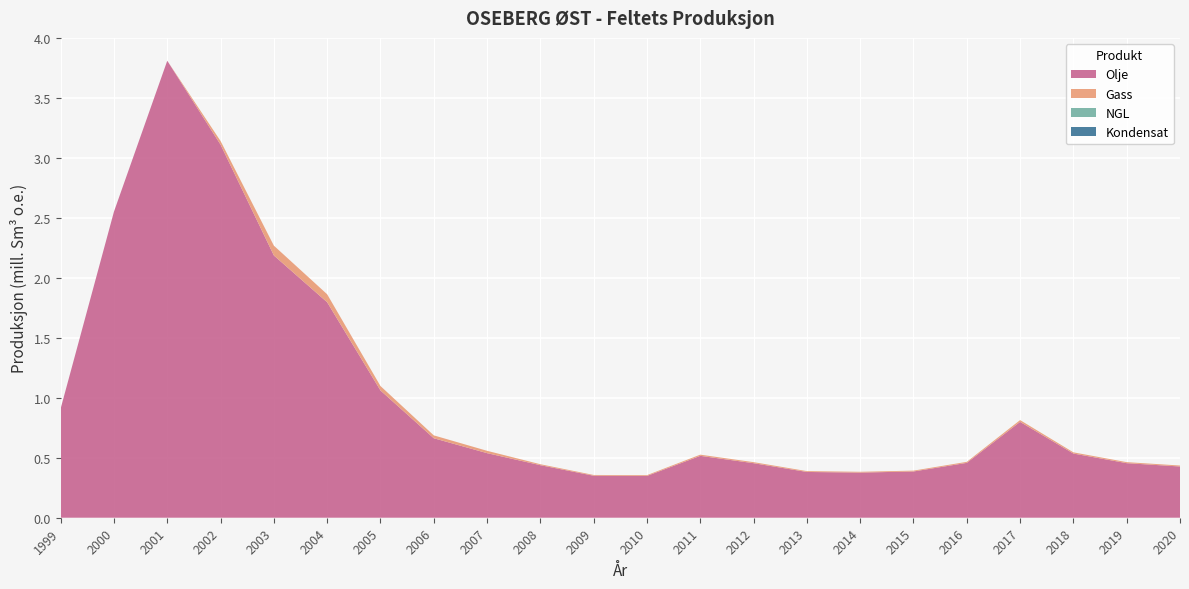

Reading left to right, list all the values displayed in this chart.

Olje: 1999=0.9	2000=2.6	2001=3.8	2002=3.1	2003=2.2	2004=1.8	2005=1.1	2006=0.7	2007=0.5	2008=0.4	2009=0.4	2010=0.3	2011=0.5	2012=0.5	2013=0.4	2014=0.4	2015=0.4	2016=0.5	2017=0.8	2018=0.5	2019=0.5	2020=0.4
Gass: 1999=0.0	2000=0.0	2001=0.0	2002=0.0	2003=0.1	2004=0.1	2005=0.0	2006=0.0	2007=0.0	2008=0.0	2009=0.0	2010=0.0	2011=0.0	2012=0.0	2013=0.0	2014=0.0	2015=0.0	2016=0.0	2017=0.0	2018=0.0	2019=0.0	2020=0.0
NGL: 1999=0.0	2000=0.0	2001=0.0	2002=0.0	2003=0.0	2004=0.0	2005=0.0	2006=0.0	2007=0.0	2008=0.0	2009=0.0	2010=0.0	2011=0.0	2012=0.0	2013=0.0	2014=0.0	2015=0.0	2016=0.0	2017=0.0	2018=0.0	2019=0.0	2020=0.0
Kondensat: 1999=0.0	2000=0.0	2001=0.0	2002=0.0	2003=0.0	2004=0.0	2005=0.0	2006=0.0	2007=0.0	2008=0.0	2009=0.0	2010=0.0	2011=0.0	2012=0.0	2013=0.0	2014=0.0	2015=0.0	2016=0.0	2017=0.0	2018=0.0	2019=0.0	2020=0.0